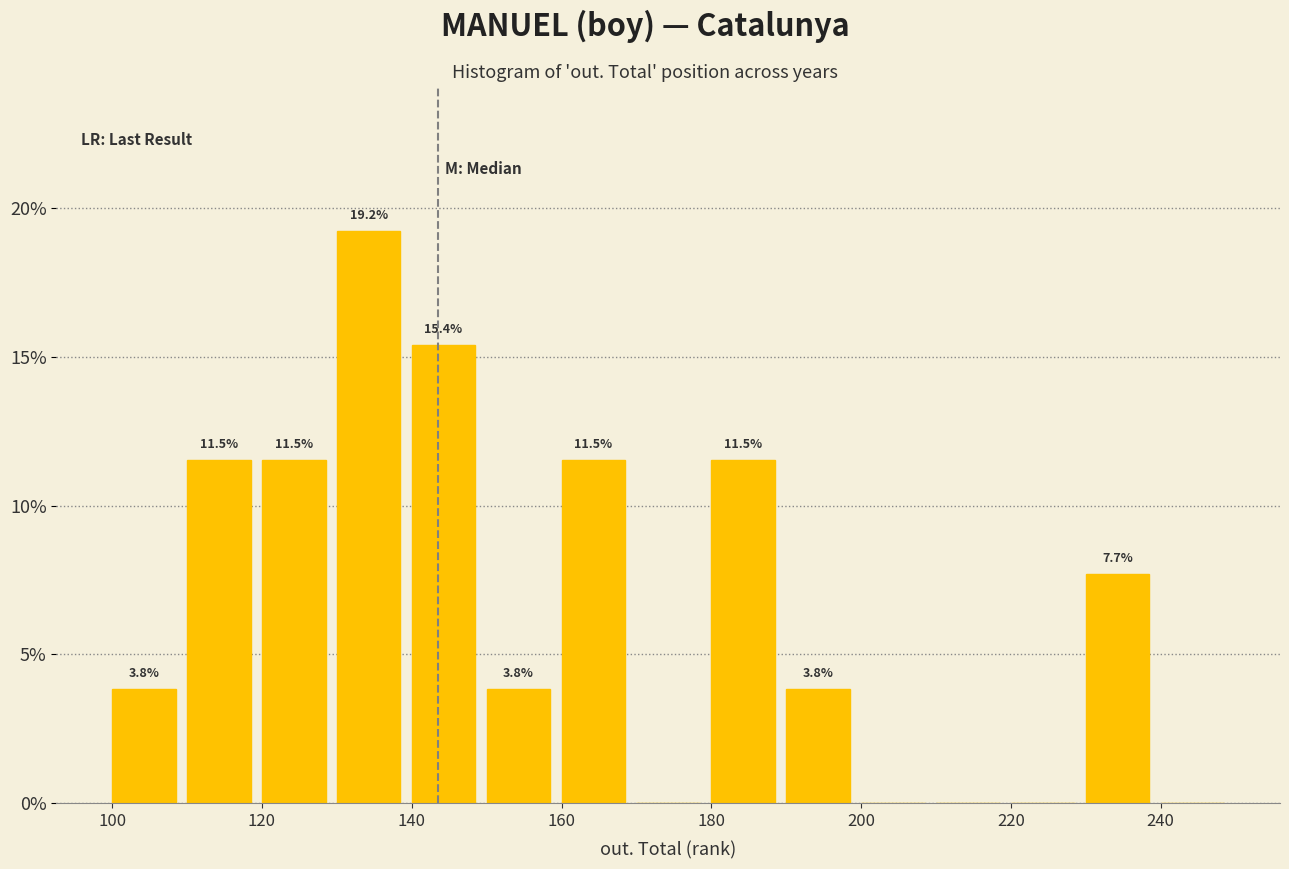

Which range on the x-axis has the tallest bar?

130 to 140